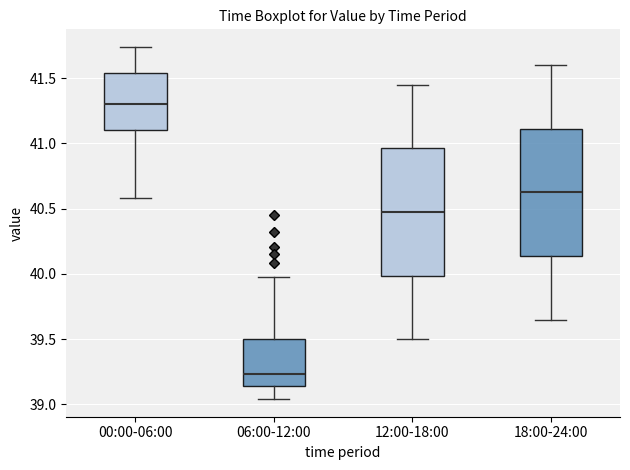

Where does the lower whisker of the box for 00:00-06:00 end on the y-axis? The values are not printed on the chart, so give them approximately, as read against the axis.

40.60